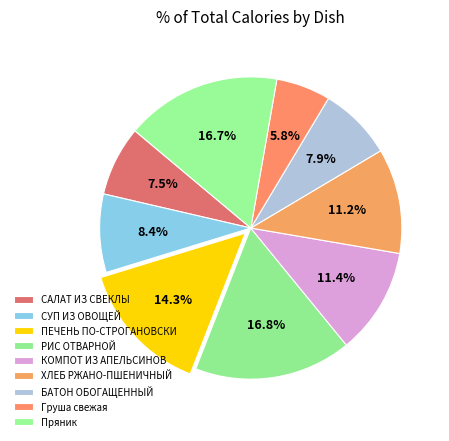

Is БАТОН ОБОГАЩЕННЫЙ the majority of the pie?

No